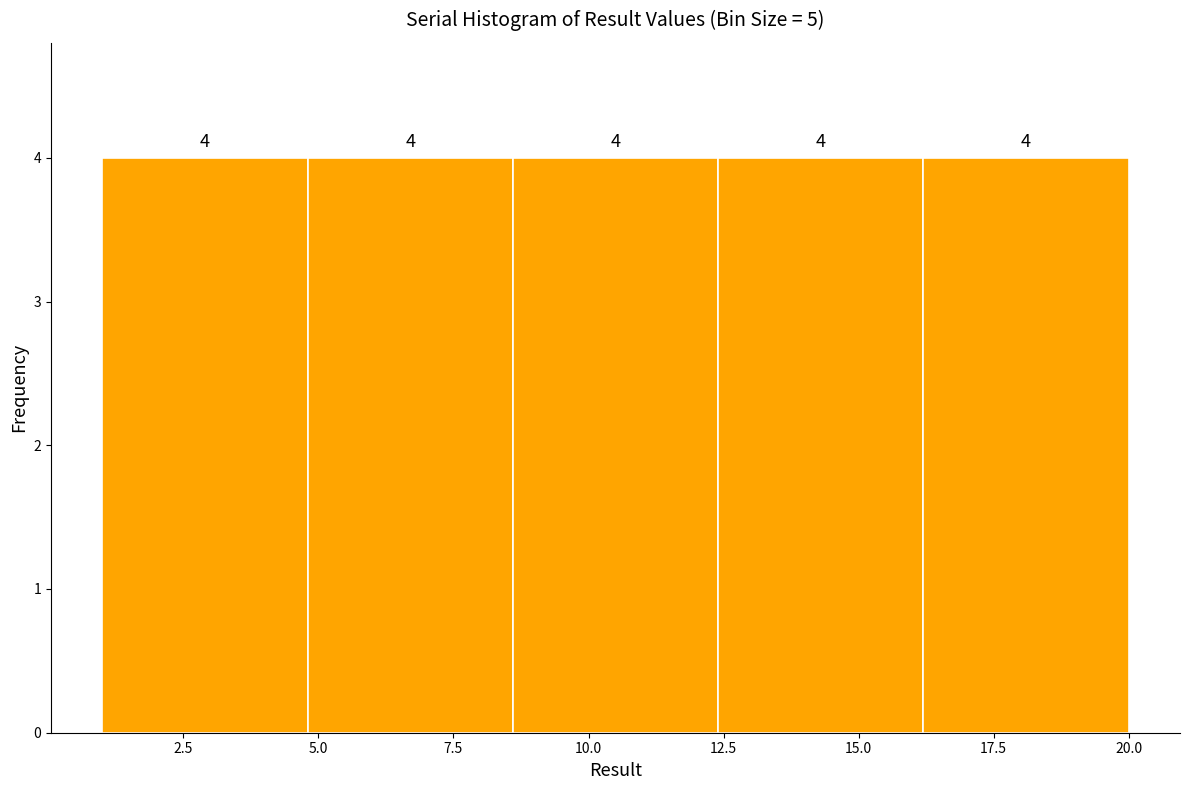

Reading left to right, transcribe this chart: for each bar, give the range it covers on the x-axis and its height. The bar edges are not printed on the chart, so give them approximately, as read against the axis.

1.0 to 4.8: 4
4.8 to 8.6: 4
8.6 to 12.4: 4
12.4 to 16.2: 4
16.2 to 20.0: 4